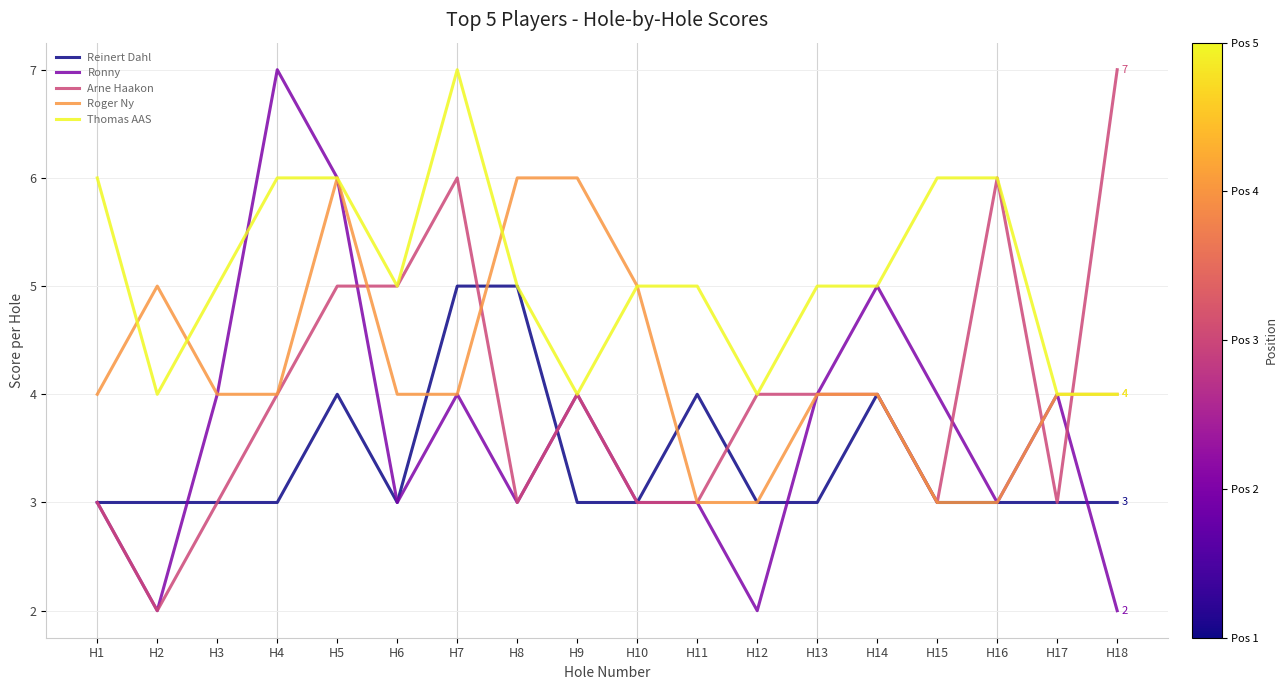

Is the value of Roger Ny at H6 greater than the value of Arne Haakon at H2?

Yes